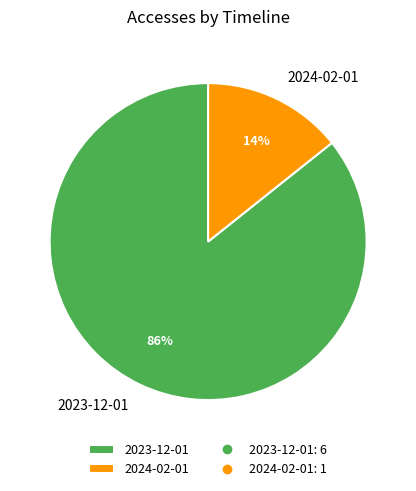

Which category has the biggest portion of the pie?

2023-12-01